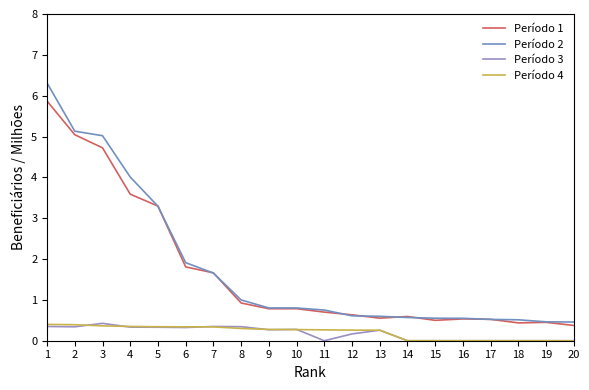

What is the difference between the highest and lowest values at 2?

4.8